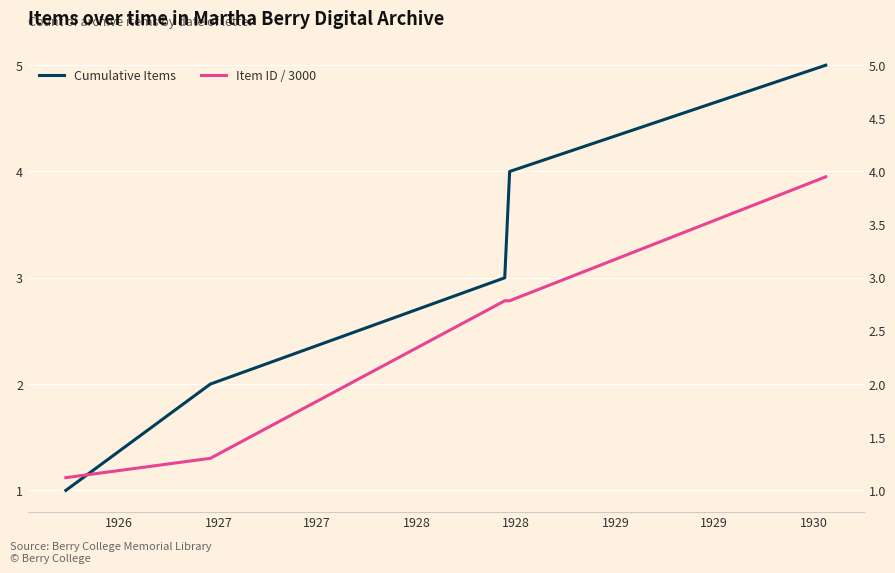

The value of Cumulative Items at 1927 is 4.6. True or false?

False